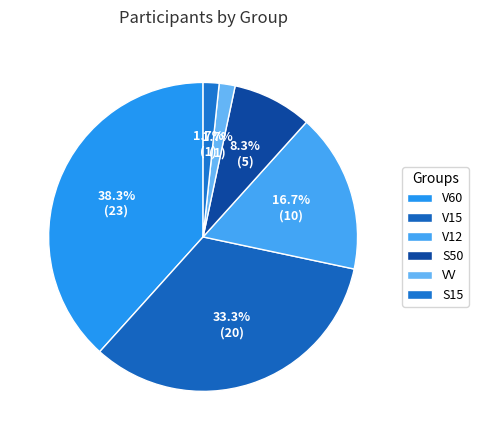

What is the ratio of the value at S50 to the value at V12?

0.5